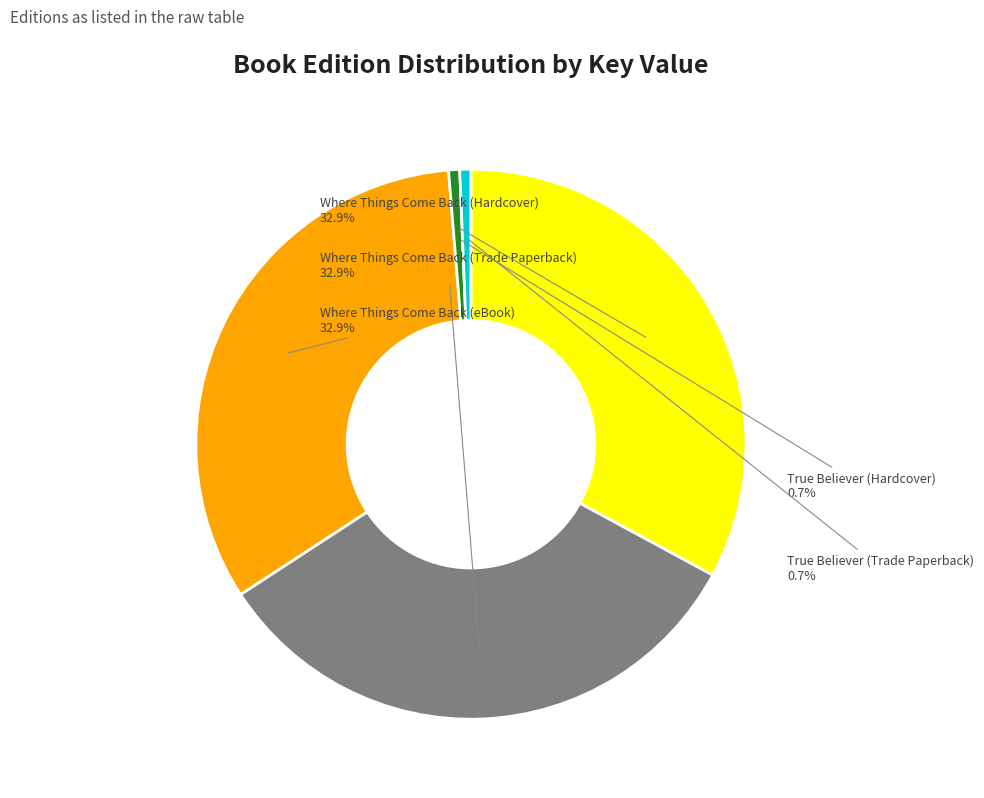

Is there any slice that represents more than half of the pie?

No